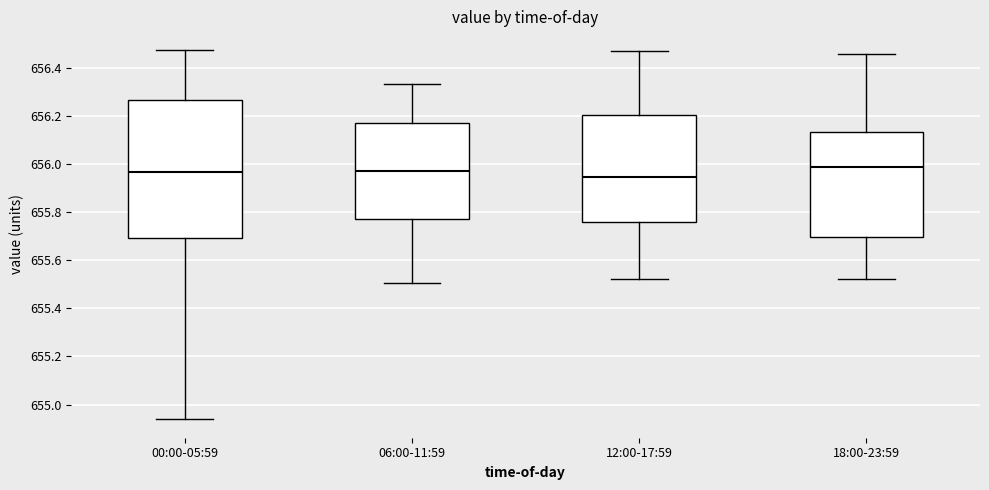

Reading left to right, transcribe this box plot: for each box, give where its median line is, the range the box spans, and where its two whiskers end, as read against the y-axis. The values are not printed on the chart, so give them approximately, as read against the axis.

00:00-05:59: median 655.96, box 655.70 to 656.26, whiskers 654.94 to 656.48
06:00-11:59: median 655.98, box 655.78 to 656.18, whiskers 655.50 to 656.34
12:00-17:59: median 655.94, box 655.76 to 656.20, whiskers 655.52 to 656.46
18:00-23:59: median 655.98, box 655.70 to 656.14, whiskers 655.52 to 656.46